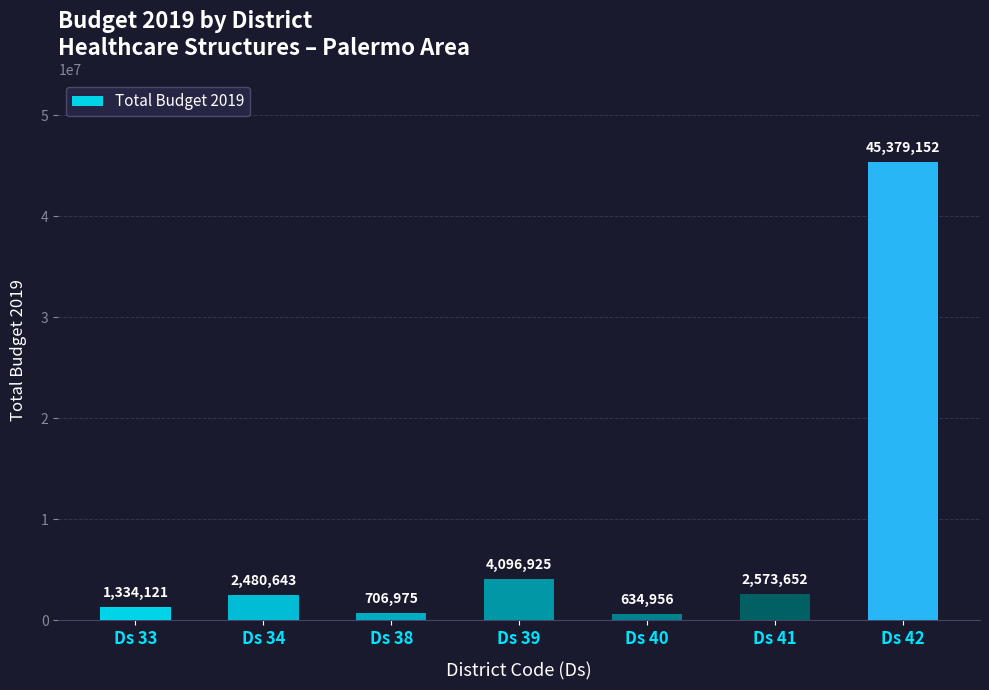

True or false: the data shows 634956 at Ds 40.

True